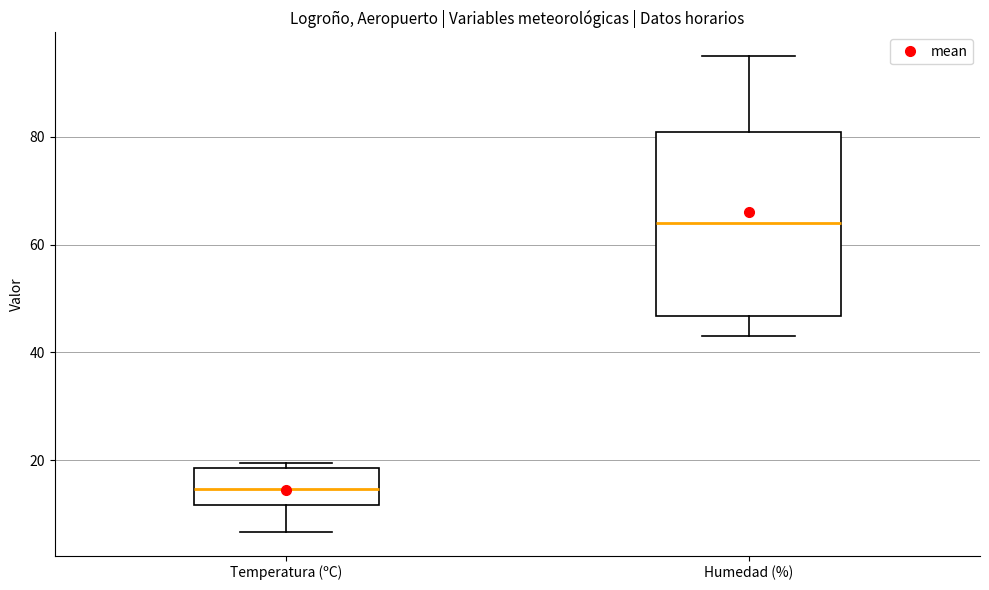

Reading left to right, read every box against the y-axis: the position of its median line, the range the box covers, and the ends of its whiskers. The values are not printed on the chart, so give them approximately, as read against the axis.

Temperatura (ºC): median 14, box 12 to 18, whiskers 6 to 20
Humedad (%): median 64, box 46 to 82, whiskers 44 to 96